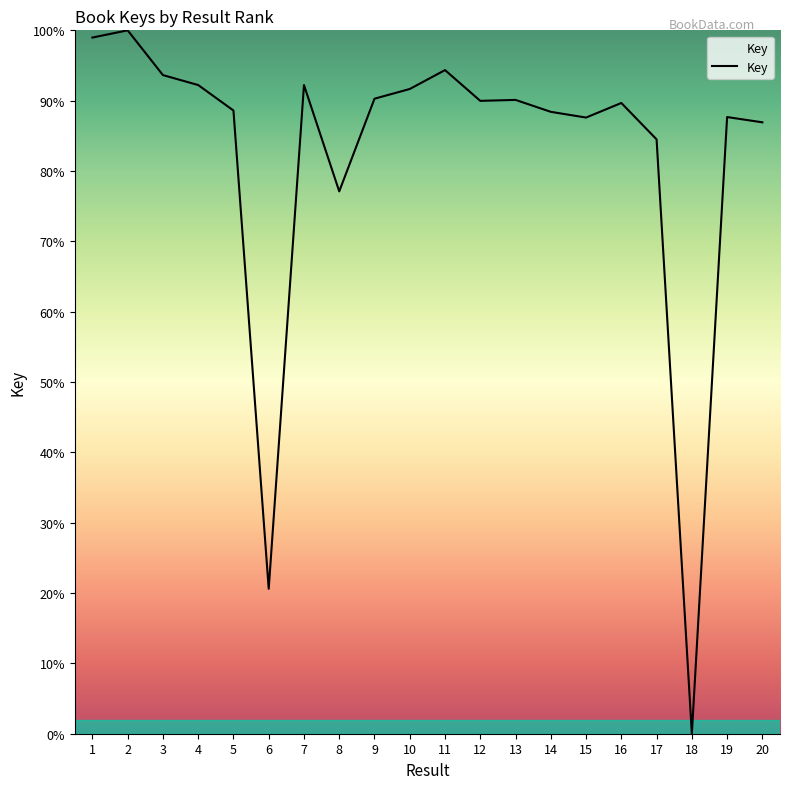

Where does the data first go above 89?

1